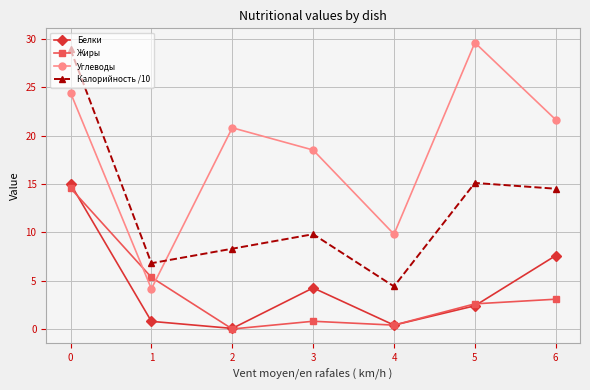

What are all the series names shown in the legend?

Белки, Жиры, Углеводы, Калорийность /10